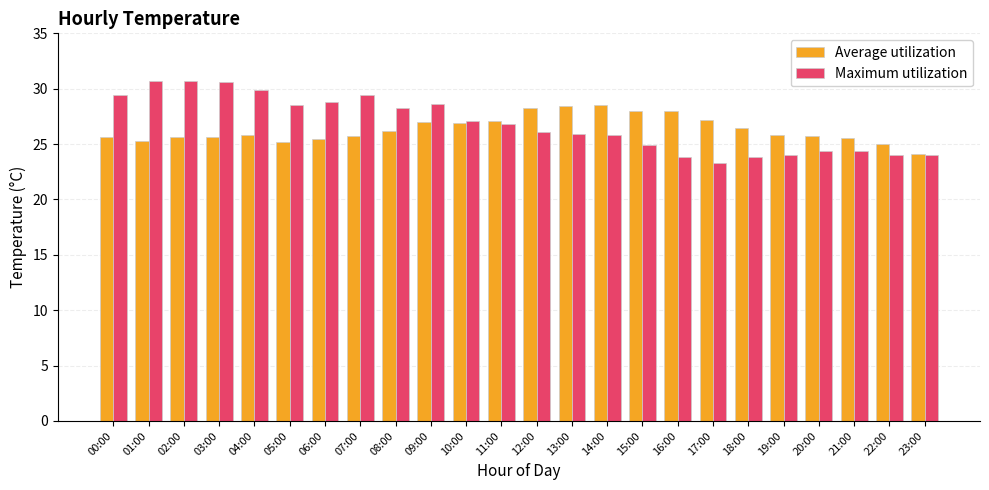

What is the label of the 6th bar from the left?

05:00